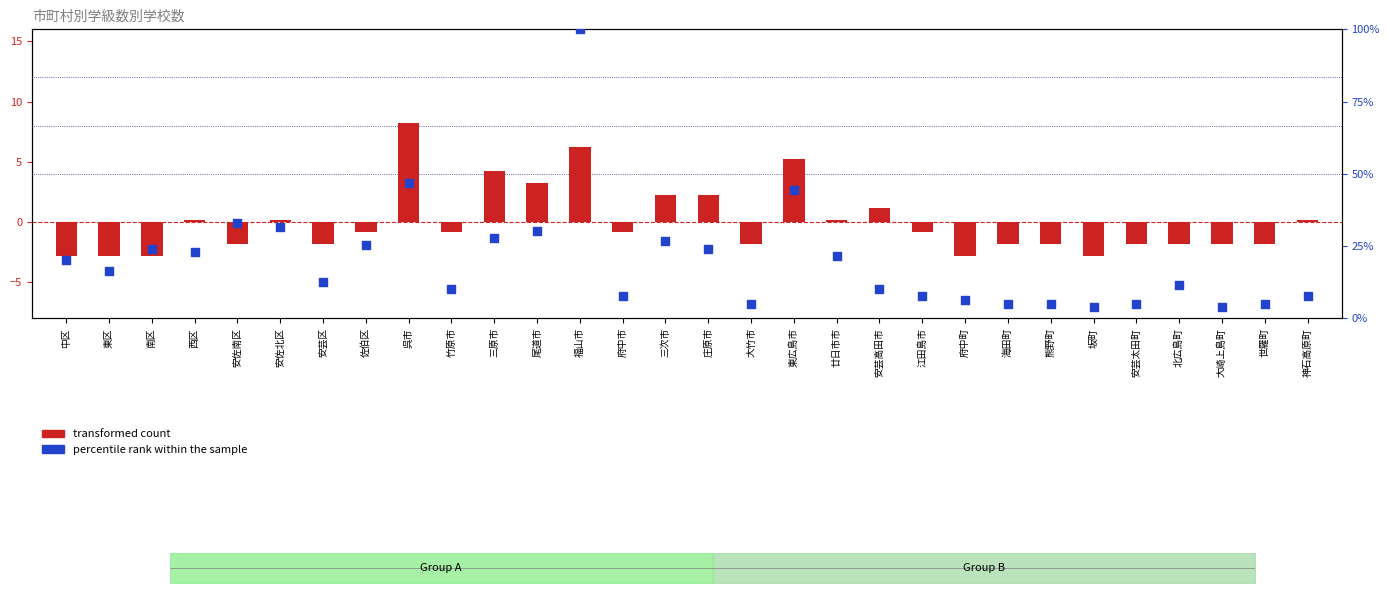

Is the value of transformed count at 西区 greater than the value of percentile rank within the sample at 三次市?

No